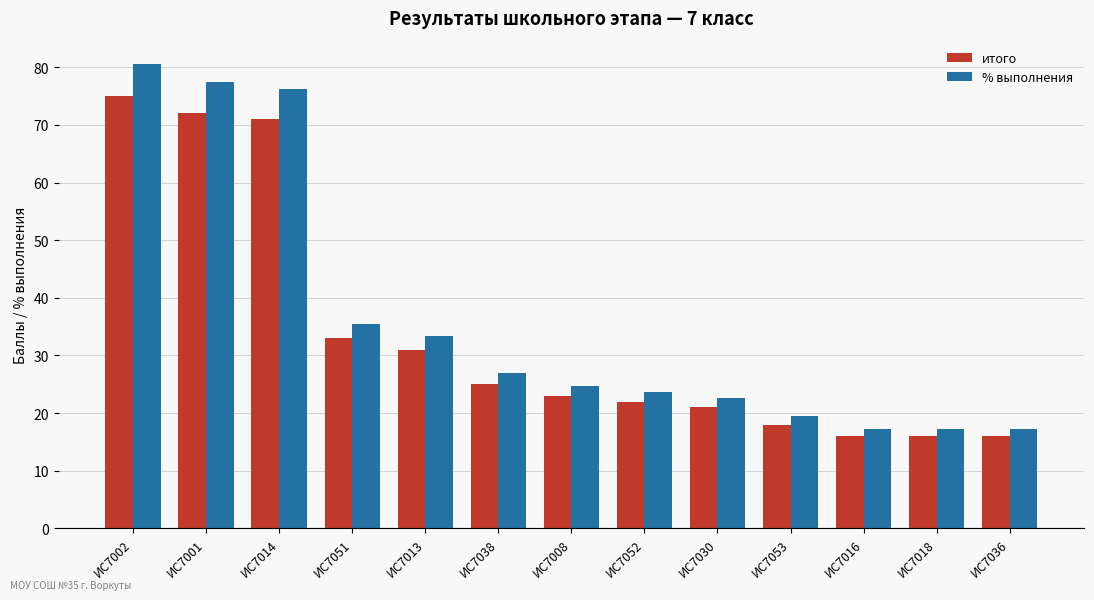

What is the total value across all series at ИС7016?

33.2